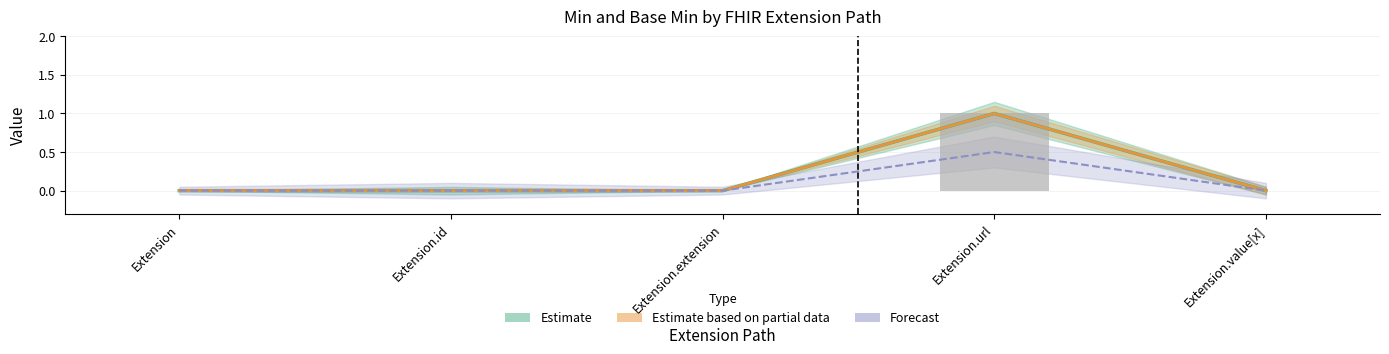

How many positive values does the Base Min series have?

1